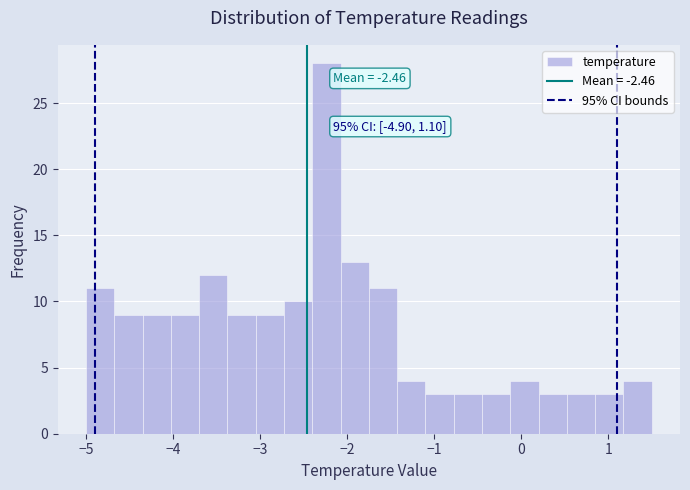

Around what value on the x-axis is the tallest bar? Give the approximate position of its centre, as read against the axis.

-2.2